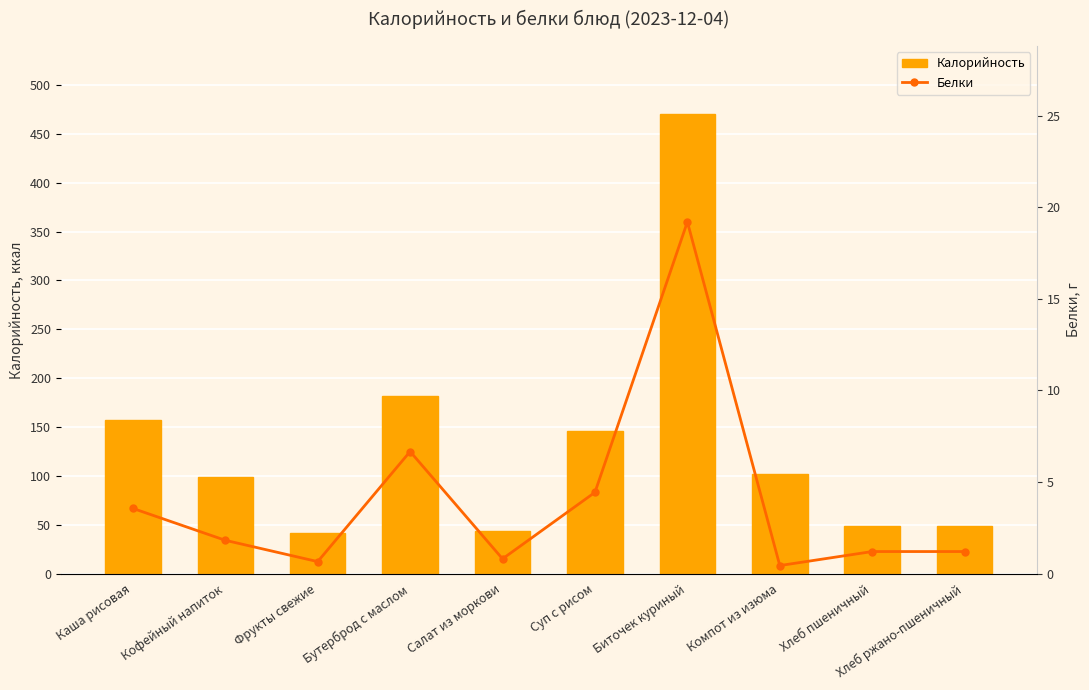

What is the spread (max minus min) of values at Биточек куриный?

450.6